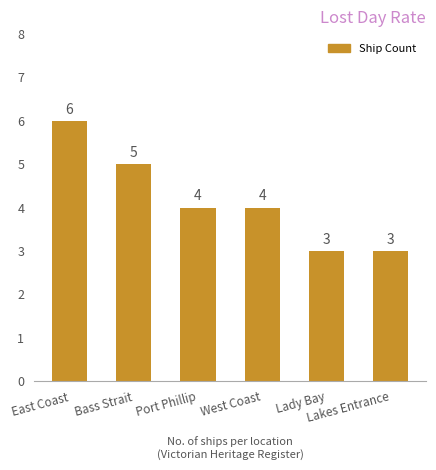

Count the values in the range 3 to 5.

5